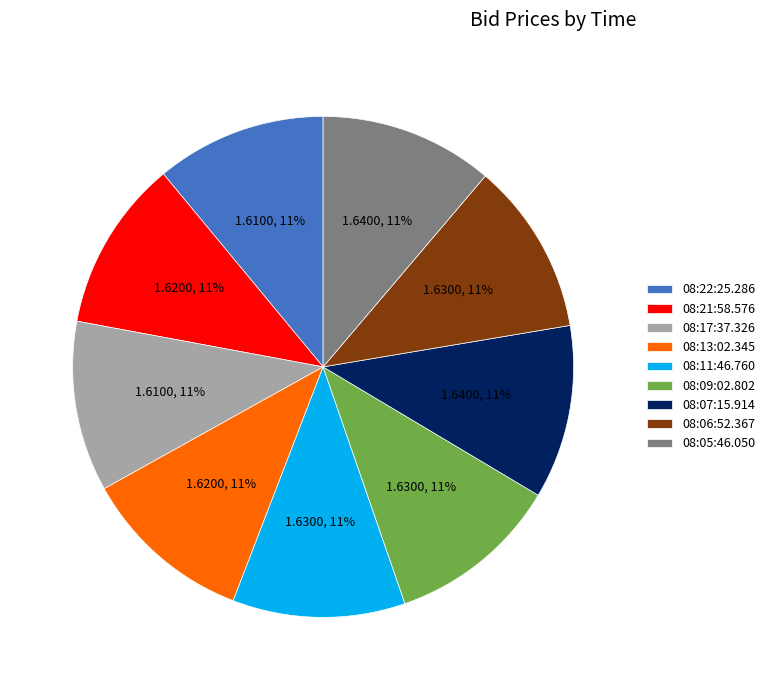

True or false: 08:21:58.576 accounts for 11% of the total.

True